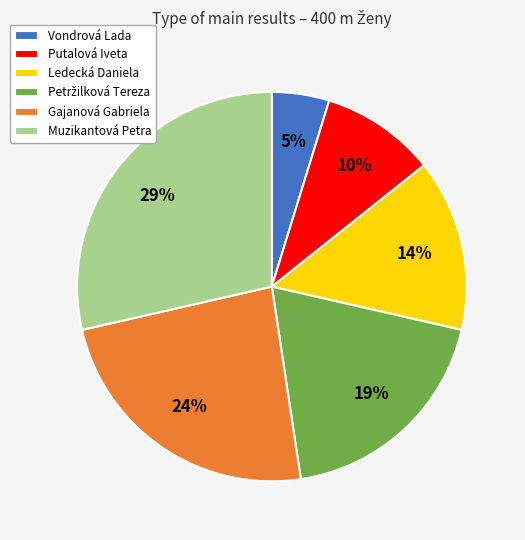

What is the smallest slice in the pie chart?

Vondrová Lada